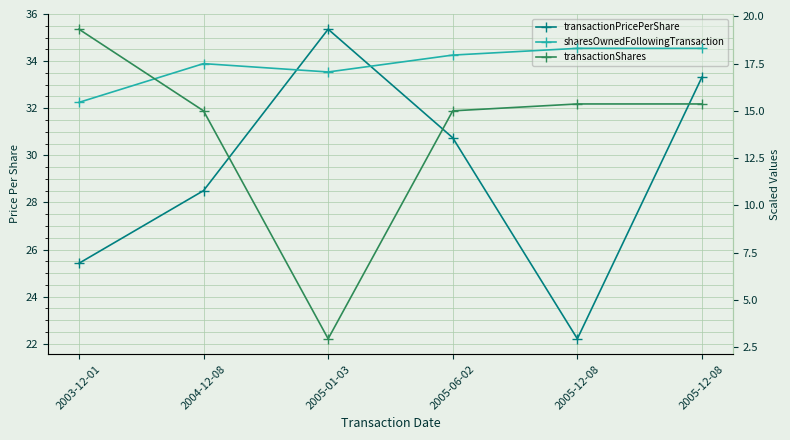

What is the value of the transactionPricePerShare point at the 3rd from the left?

35.4